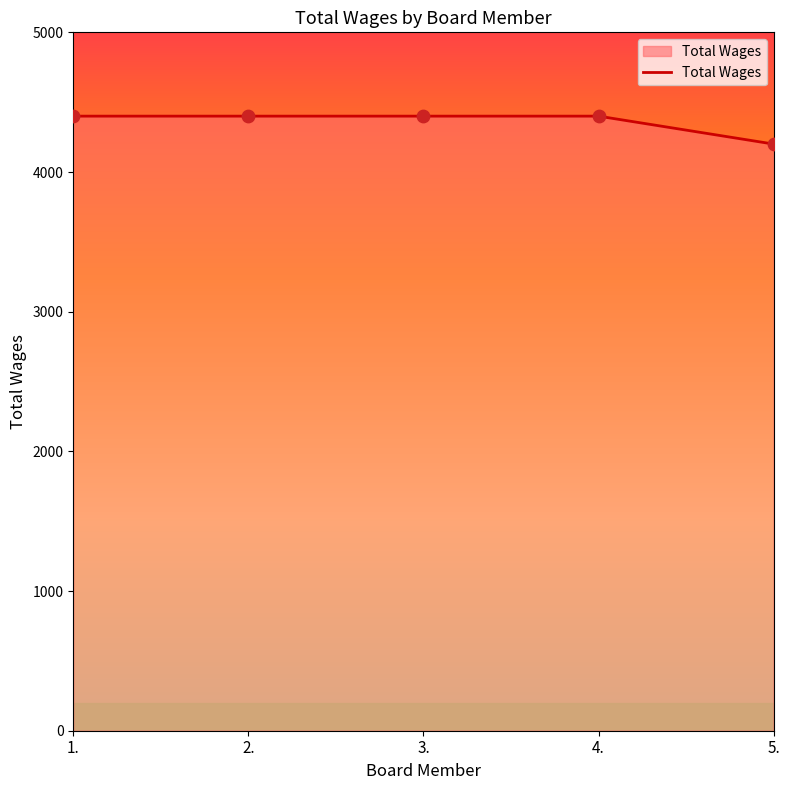

What is the change in value from 2. to 5.?

-200